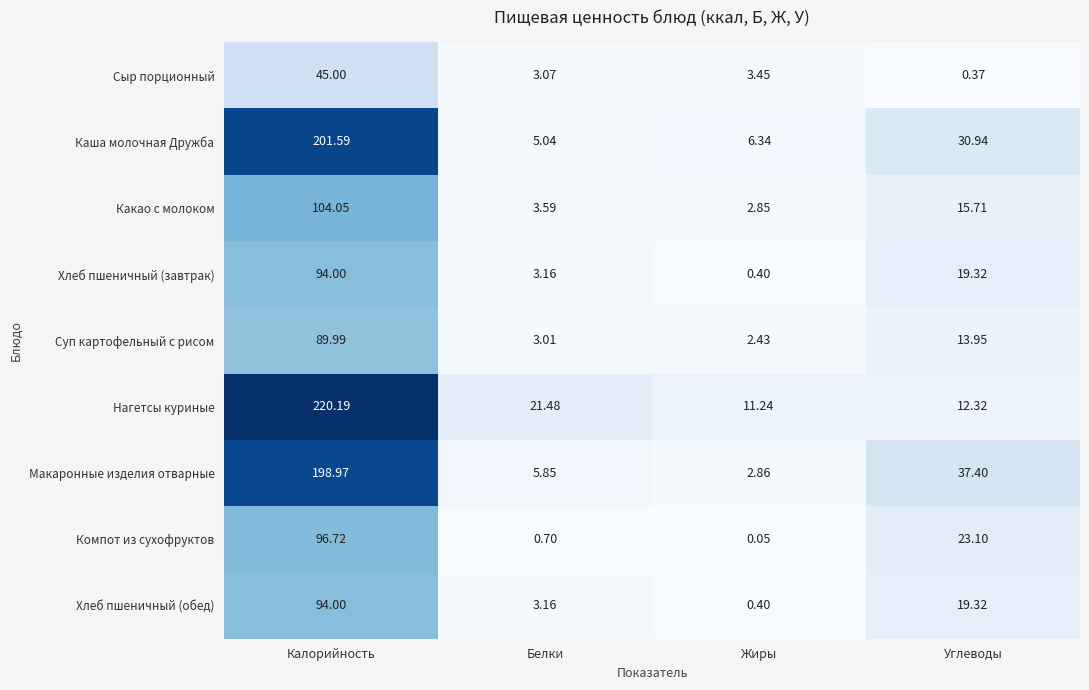

List the labels in order of Сыр порционный value, largest first.

Калорийность, Жиры, Белки, Углеводы